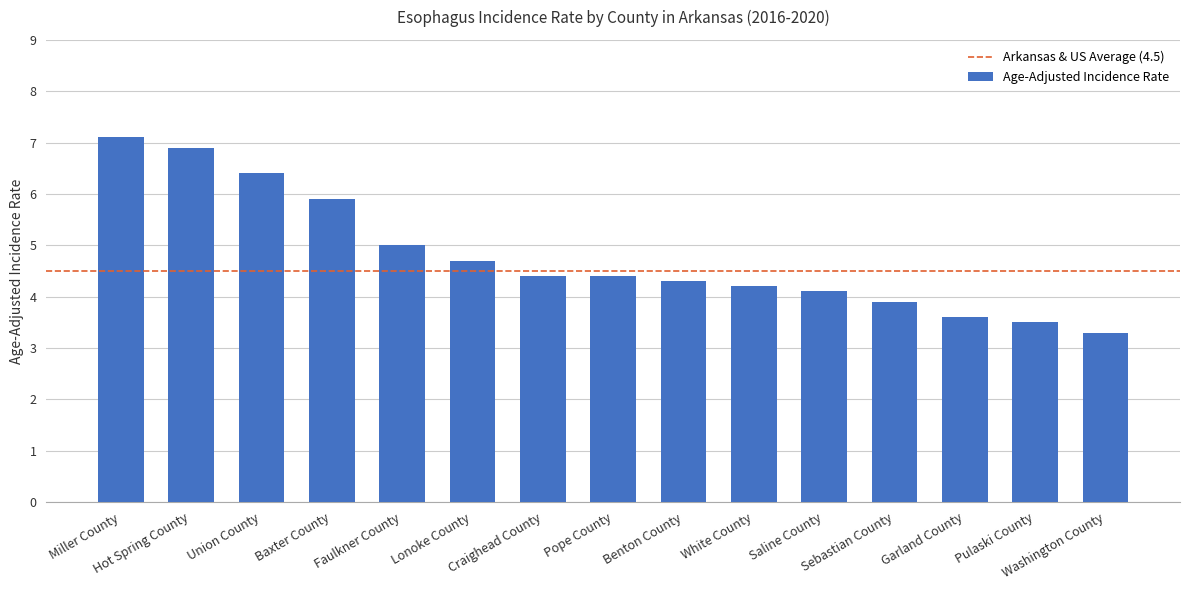

What is the label of the 1st bar from the right?

Washington County